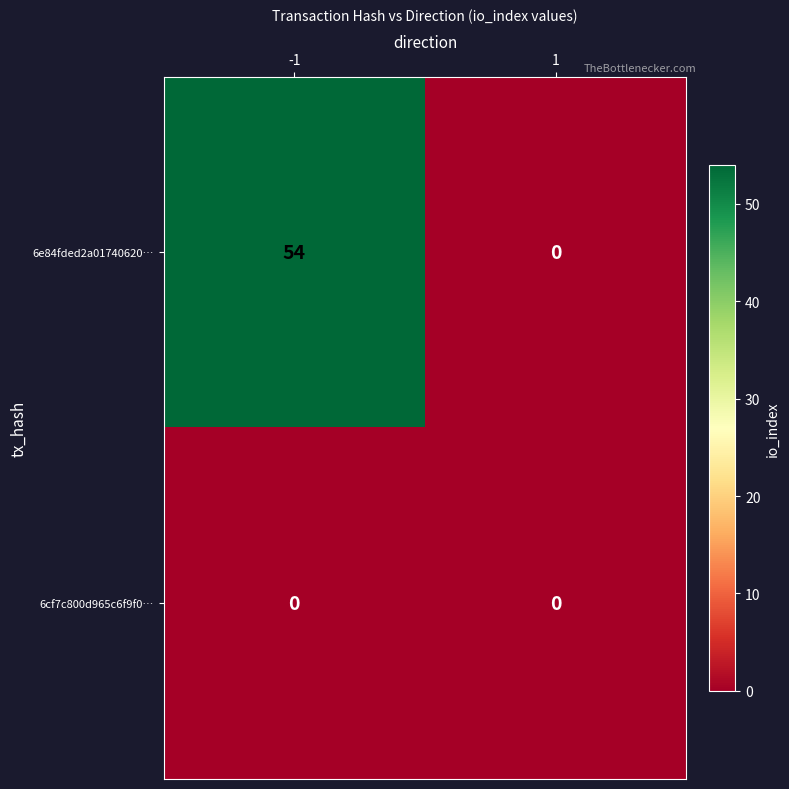

Which category has the highest value across all series?

-1